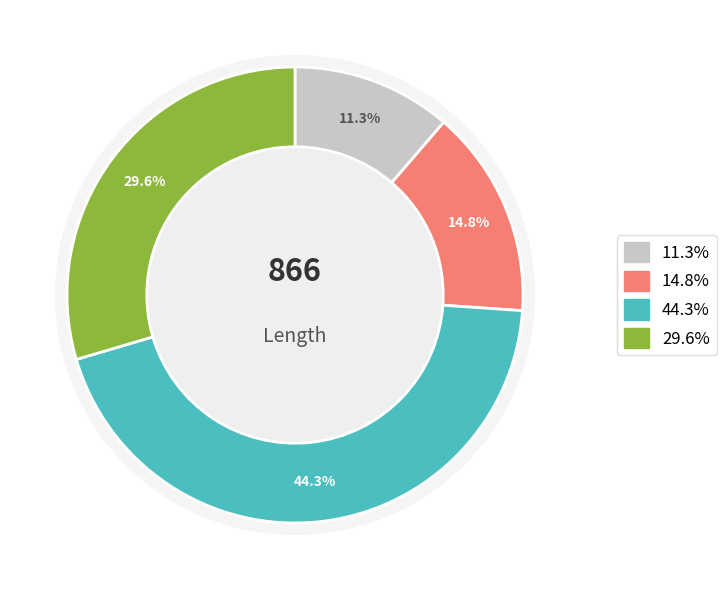

To the nearest percent, what percentage of the pie is 6?

15%